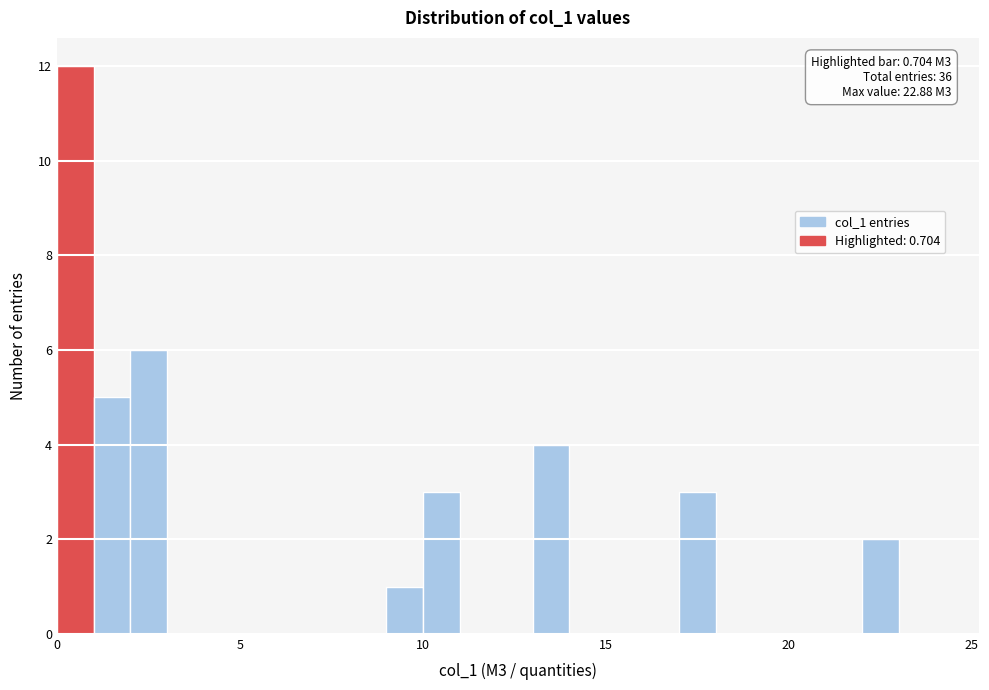

Read against the x-axis, roughly where is the centre of the tallest bar?

0.5